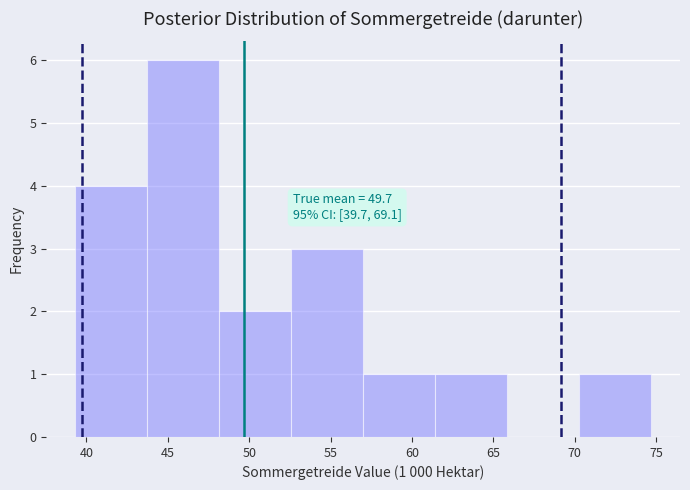

Over which range of the x-axis is the bar tallest?

43.5 to 48.0